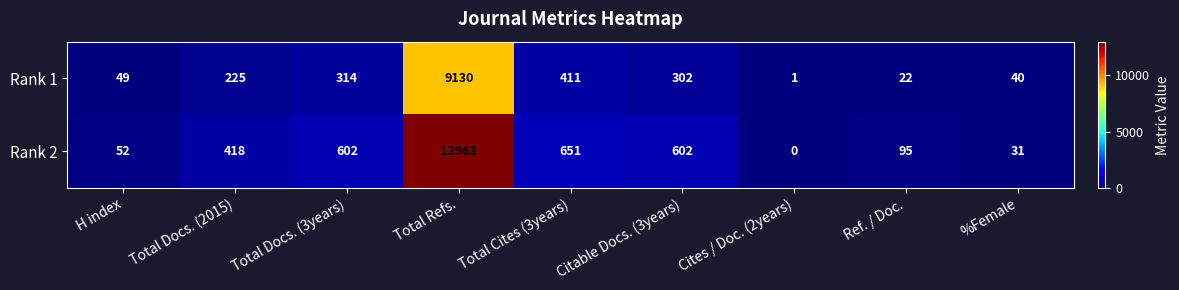

What is the sum of all Rank 2 values?

15414